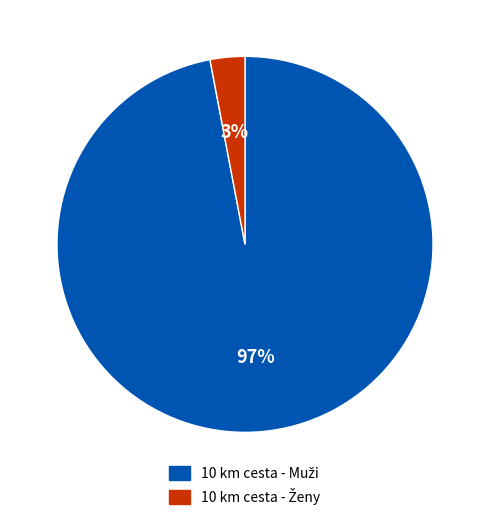

To the nearest percent, what is the average slice percentage?

50%